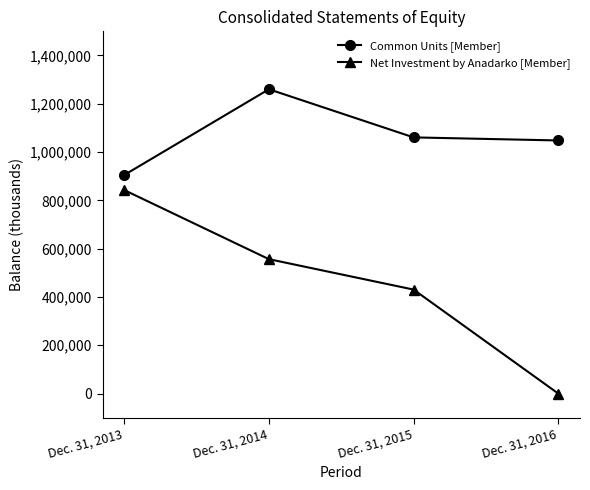

Does the chart display data point markers on the line(s)?

Yes